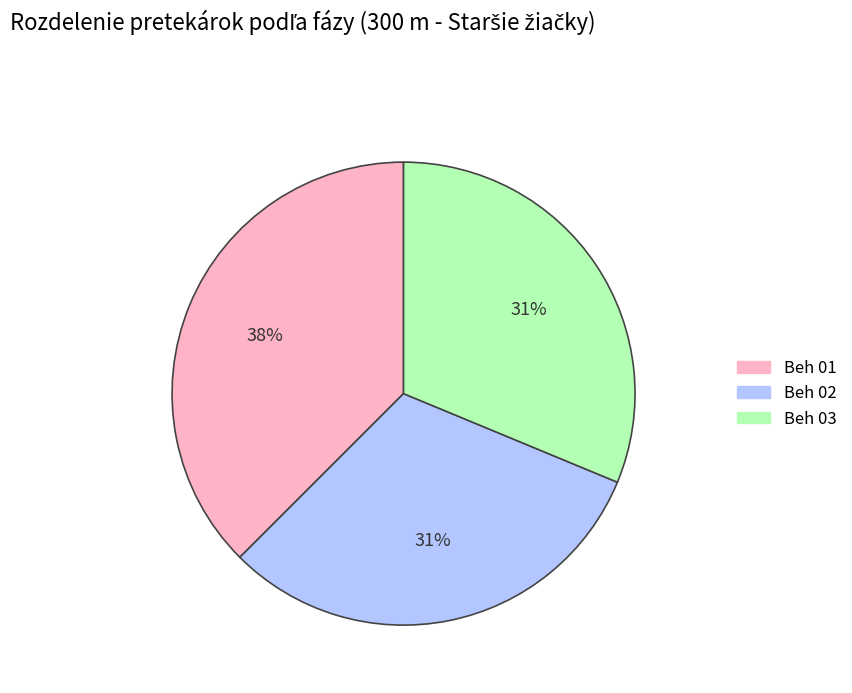

Between Beh 02 and Beh 01, which is larger?

Beh 01